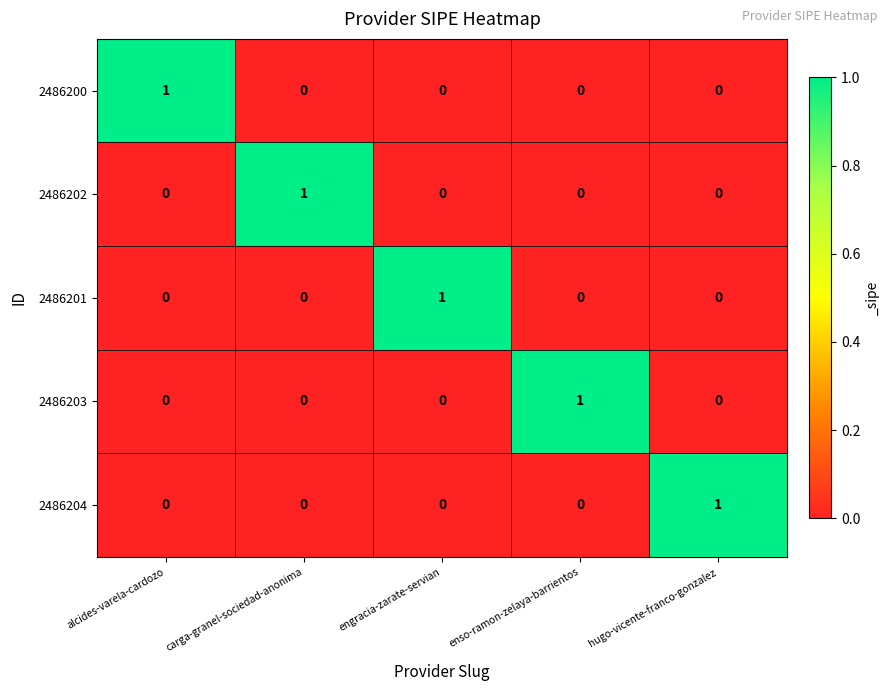

What is the difference between the highest and lowest values at alcides-varela-cardozo?

1